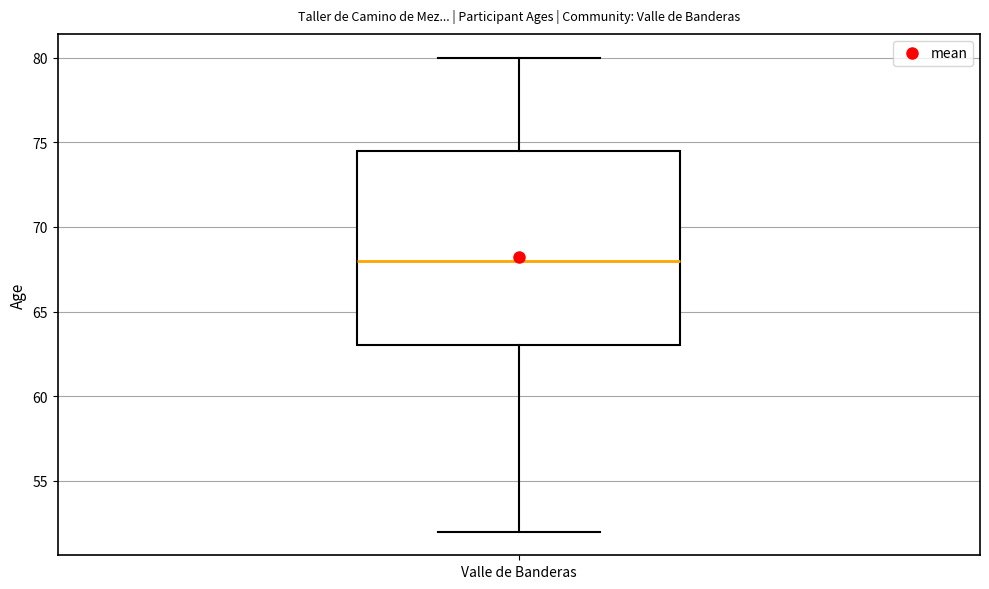

Where is the upper edge of the box for Valle de Banderas on the y-axis? The values are not printed on the chart, so give them approximately, as read against the axis.

74.5